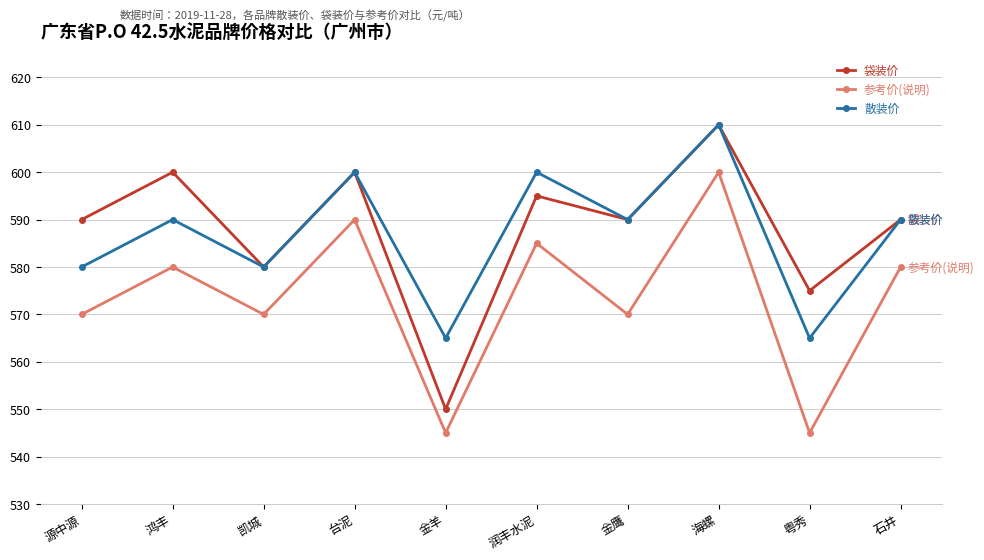

How many interior local peaks does the 散装价 series have?

4